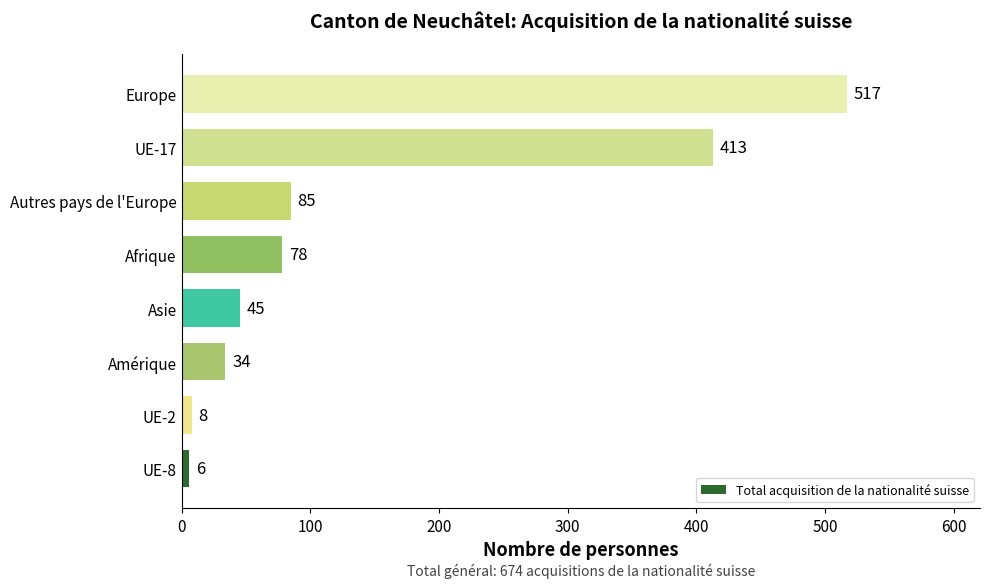

How many data points does each series have?

8